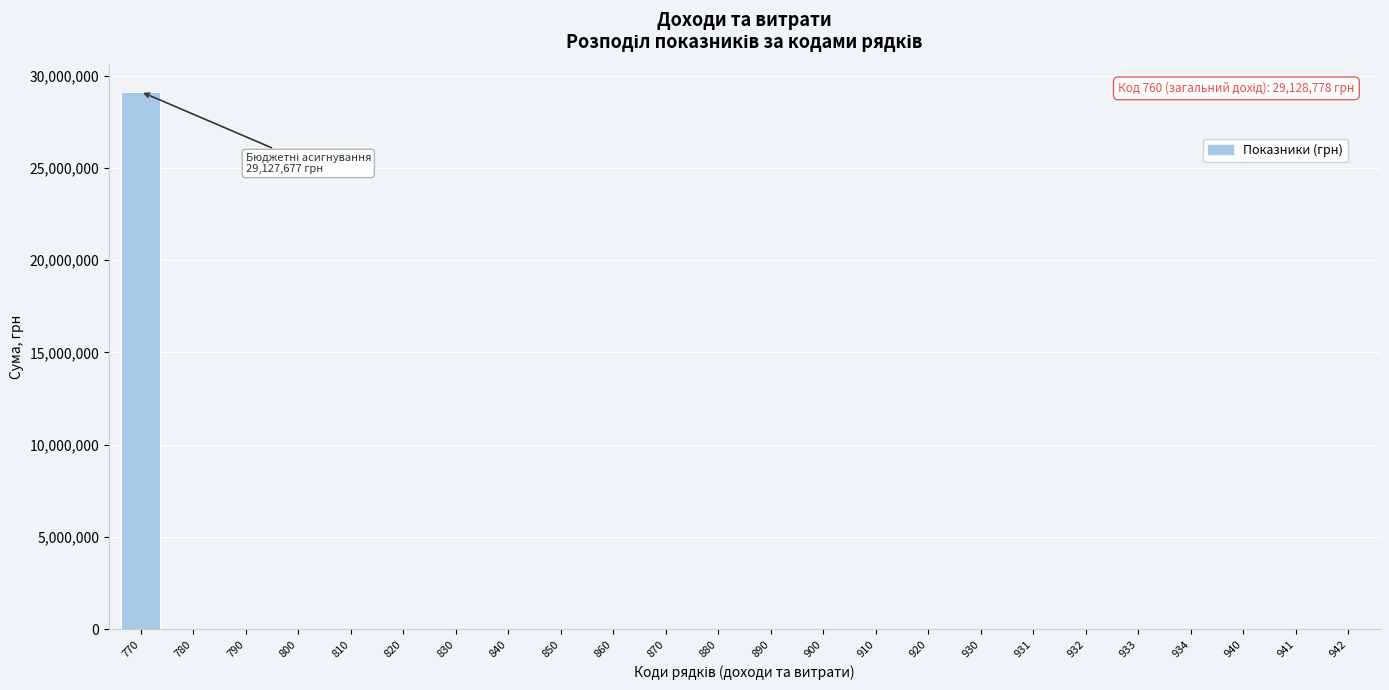

Is it true that the value at 840 is -8894912?

False